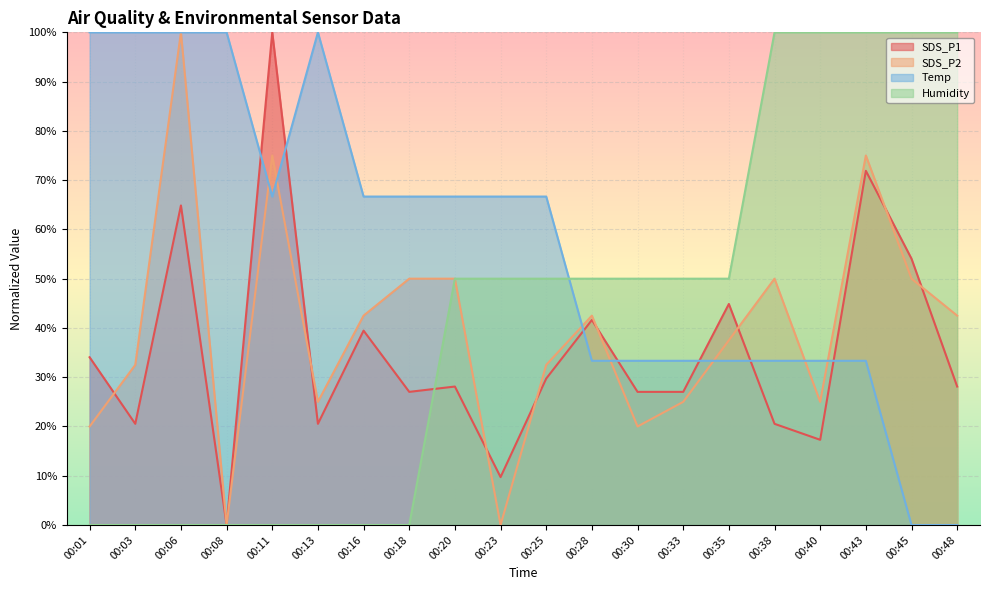

How many data points does each series have?

20